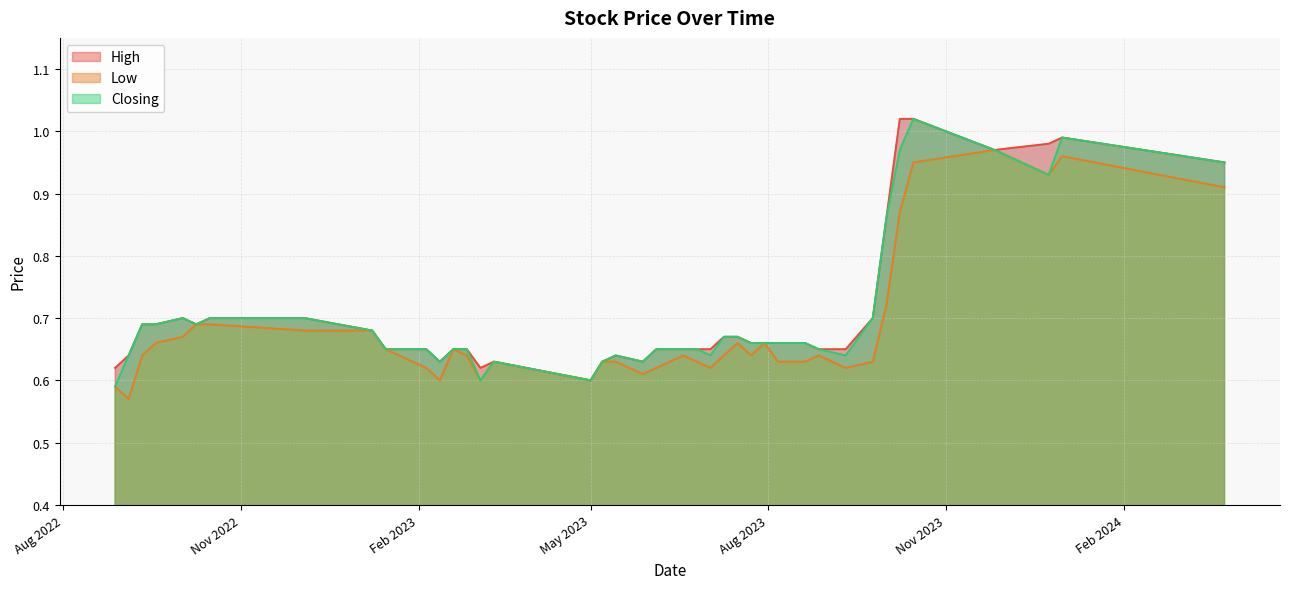

True or false: High and Closing intersect in this chart.

False